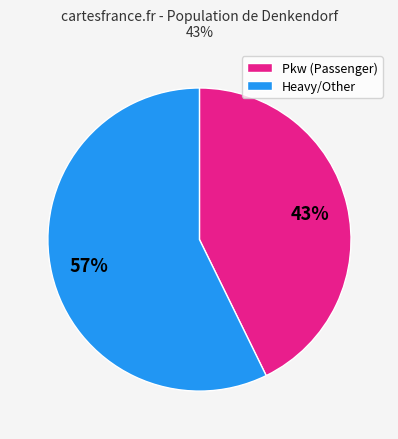

Is there any slice that represents more than half of the pie?

Yes